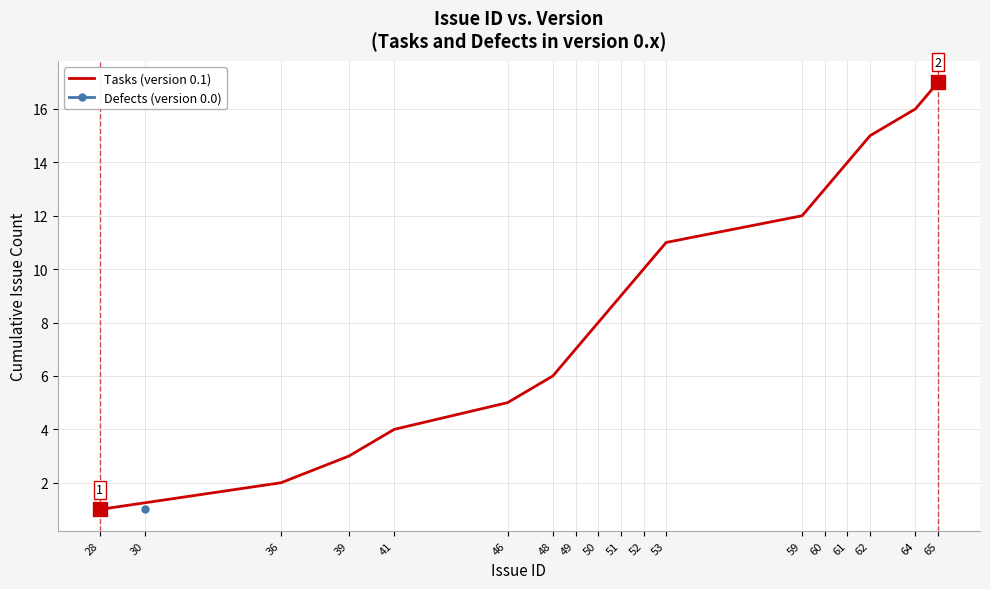

Reading left to right, extract all data points from this chart.

28=1	36=2	39=3	41=4	46=5	48=6	49=7	50=8	51=9	52=10	53=11	59=12	60=13	61=14	62=15	64=16	65=17